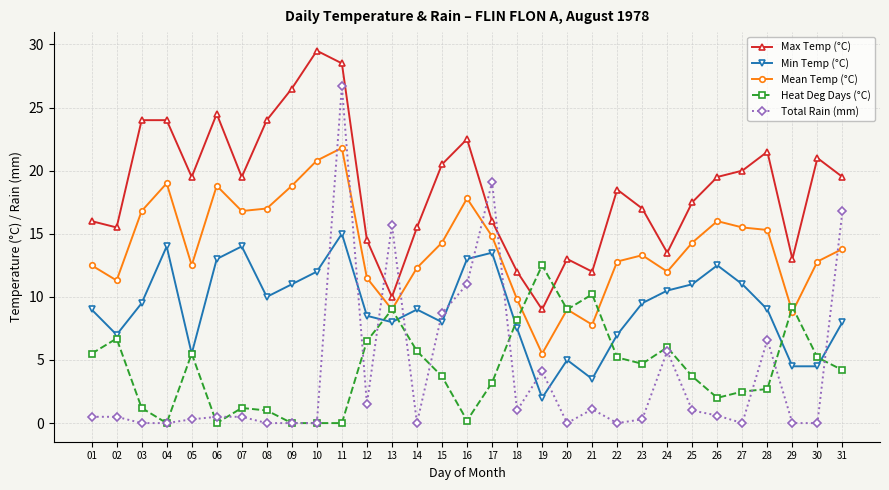

How many categories are shown in the chart?

31